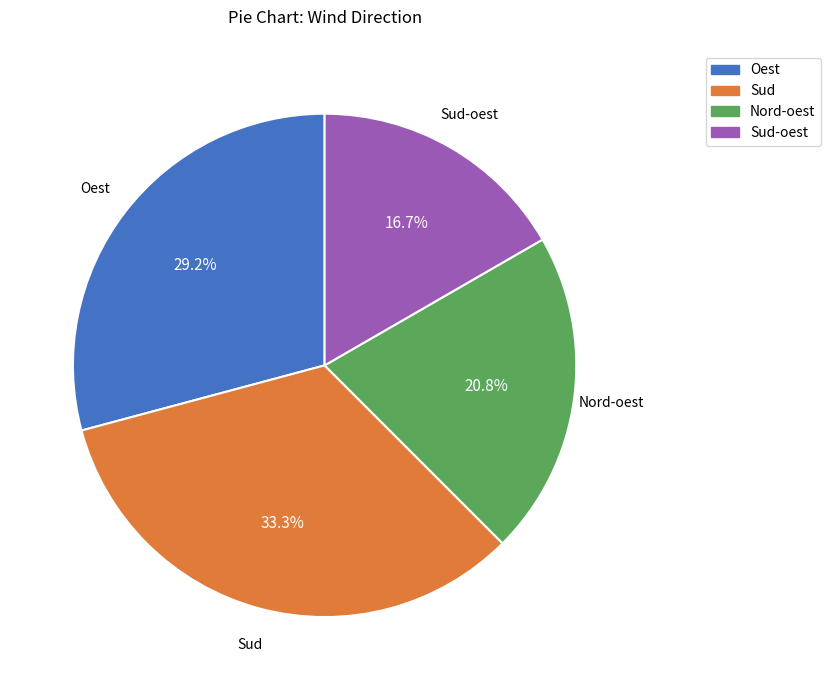

Rank the categories by value from highest to lowest.

Sud, Oest, Nord-oest, Sud-oest